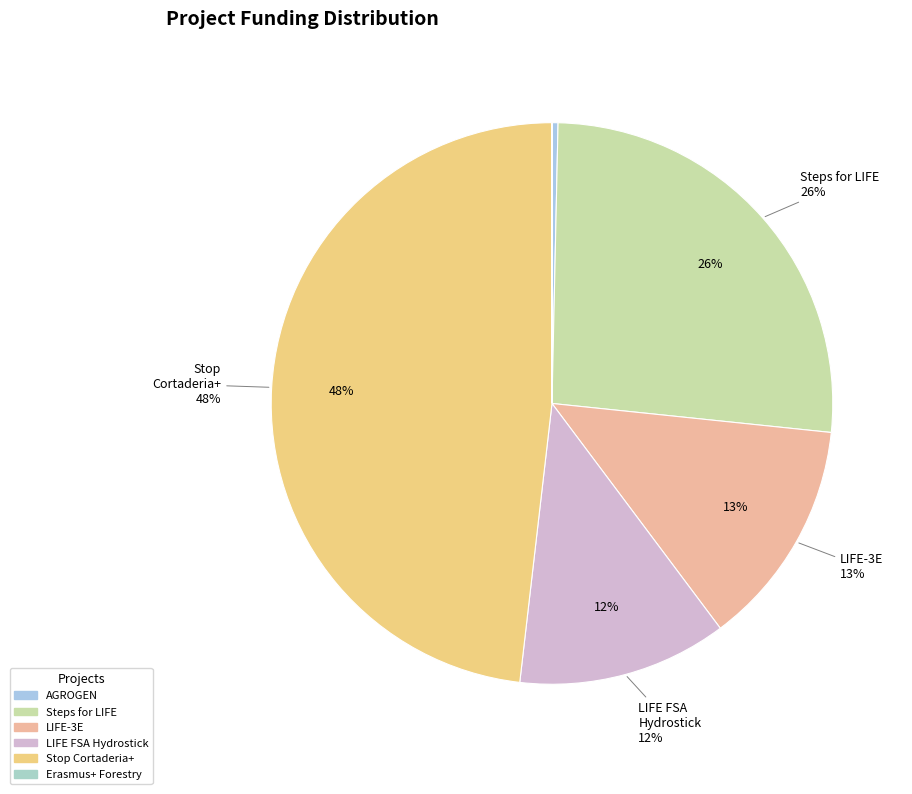

Count the number of slices in the pie.

6